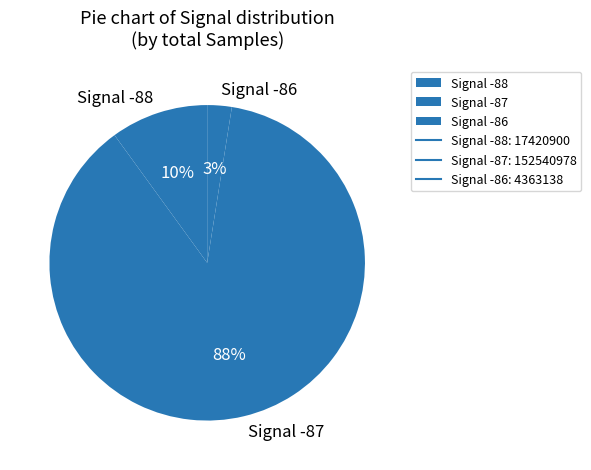

To the nearest percent, what percentage of the pie is Signal -86?

3%